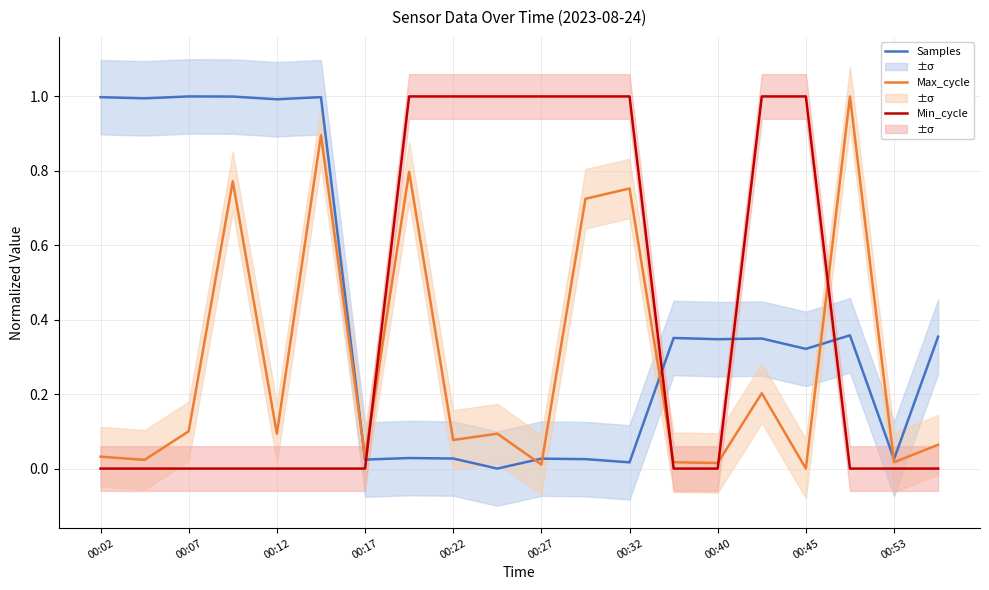

Read the Max_cycle value at 15.

0.2